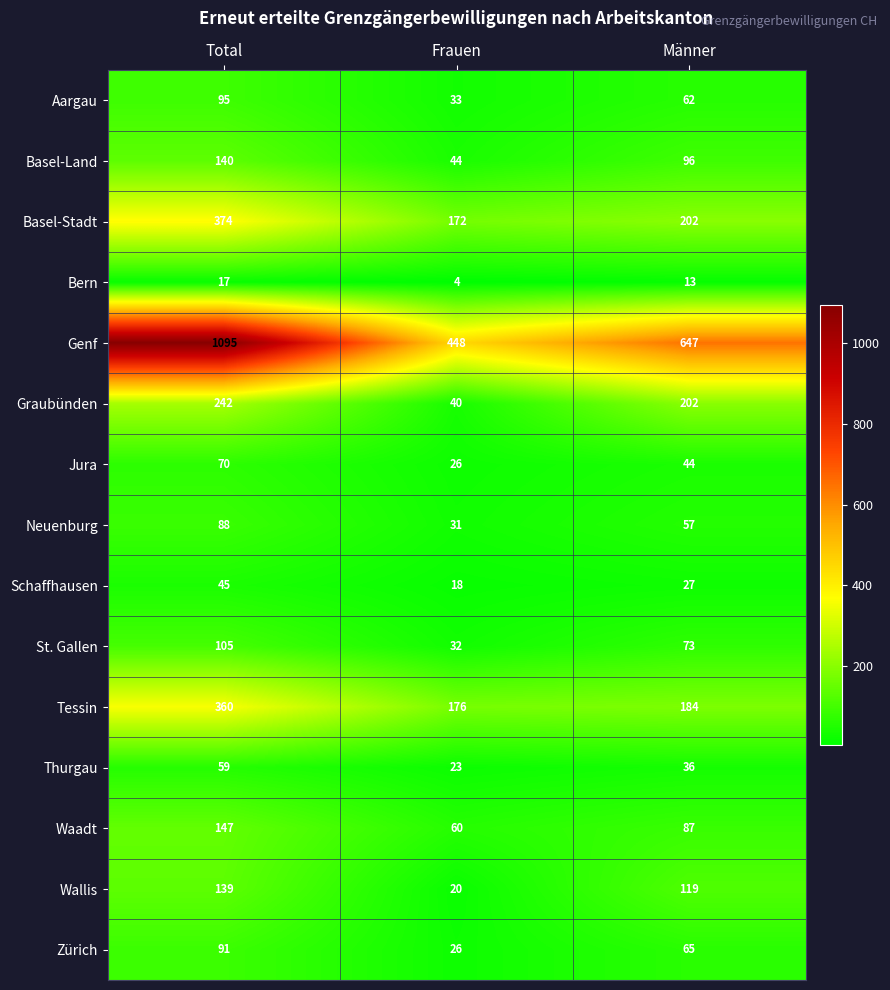

At Total, list the series in order from largest to smallest.

Genf, Basel-Stadt, Tessin, Graubünden, Waadt, Basel-Land, Wallis, St. Gallen, Aargau, Zürich, Neuenburg, Jura, Thurgau, Schaffhausen, Bern